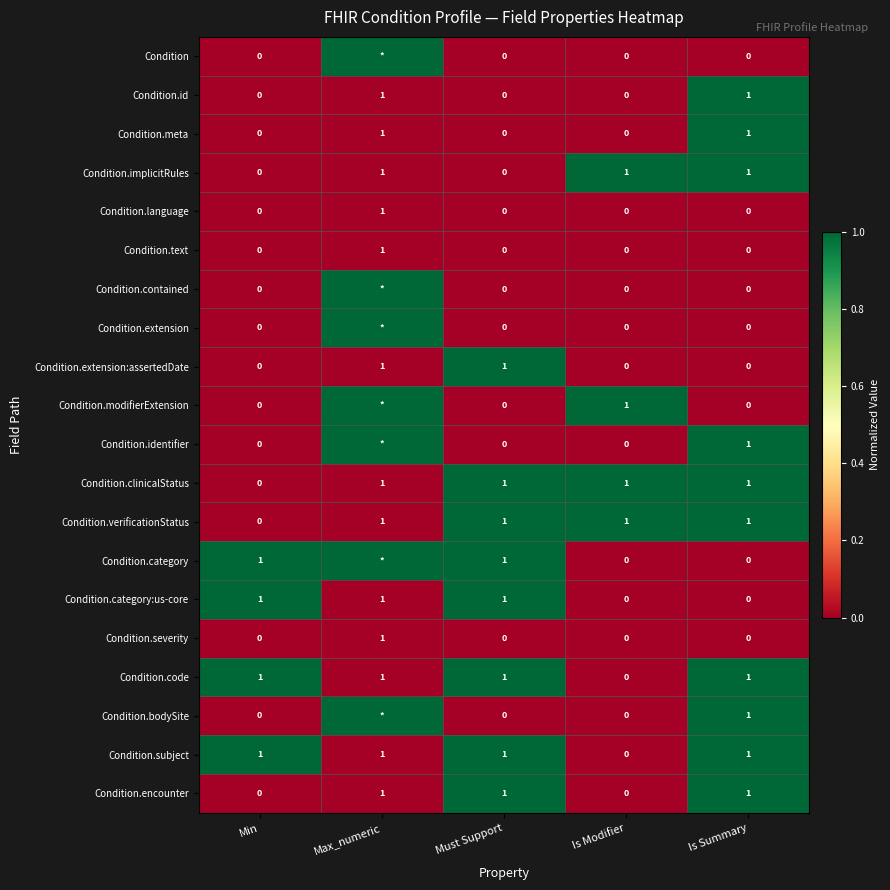

How many data points in Condition.implicitRules are less than 1?

2